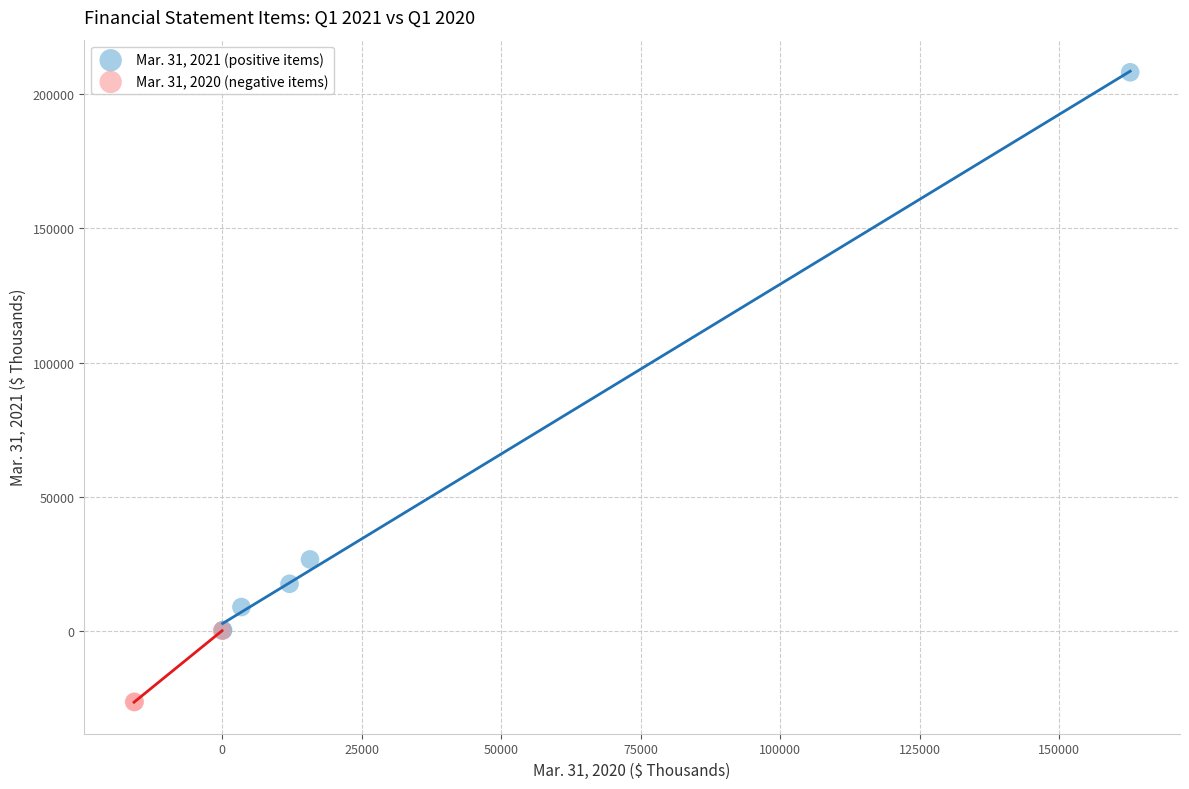

Which series has the widest spread of Y values?

Mar. 31, 2021 (positive items)